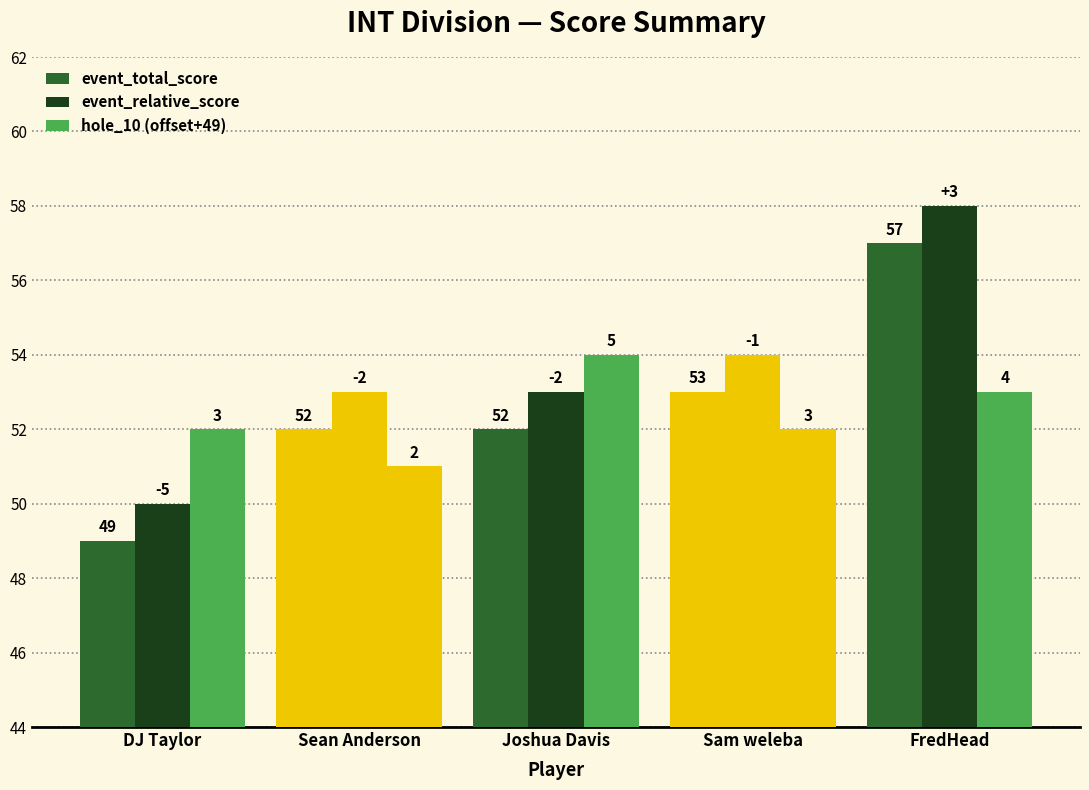

Reading right to left, extract all data points from this chart.

event_total_score: FredHead=57	Sam weleba=53	Joshua Davis=52	Sean Anderson=52	DJ Taylor=49
event_relative_score: FredHead=58	Sam weleba=54	Joshua Davis=53	Sean Anderson=53	DJ Taylor=50
hole_10 (offset+49): FredHead=53	Sam weleba=52	Joshua Davis=54	Sean Anderson=51	DJ Taylor=52